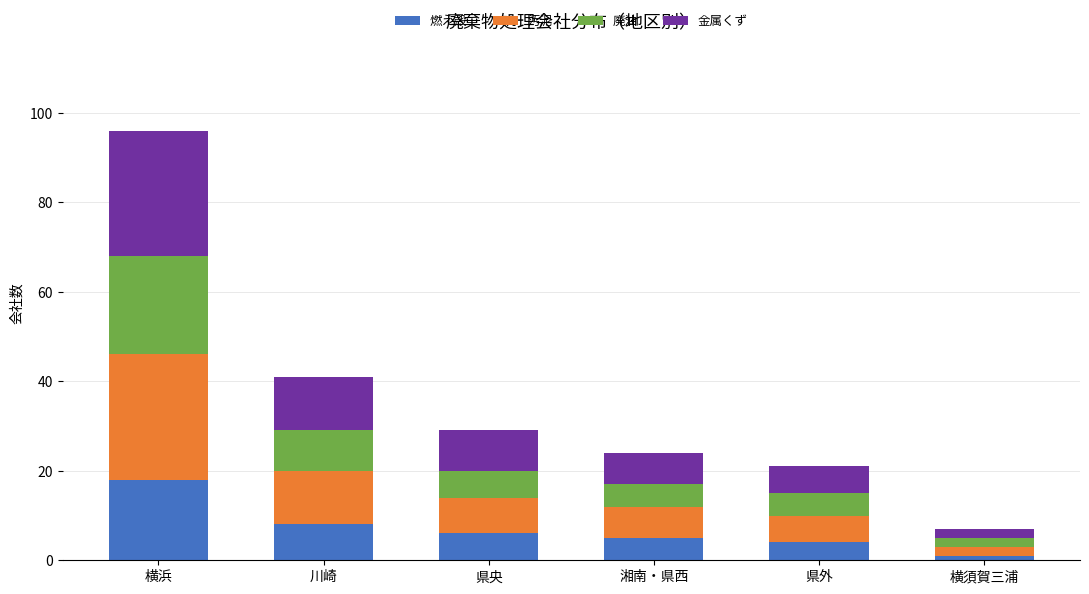

Reading right to left, transcribe the values for 燃え殻.

1	4	5	6	8	18